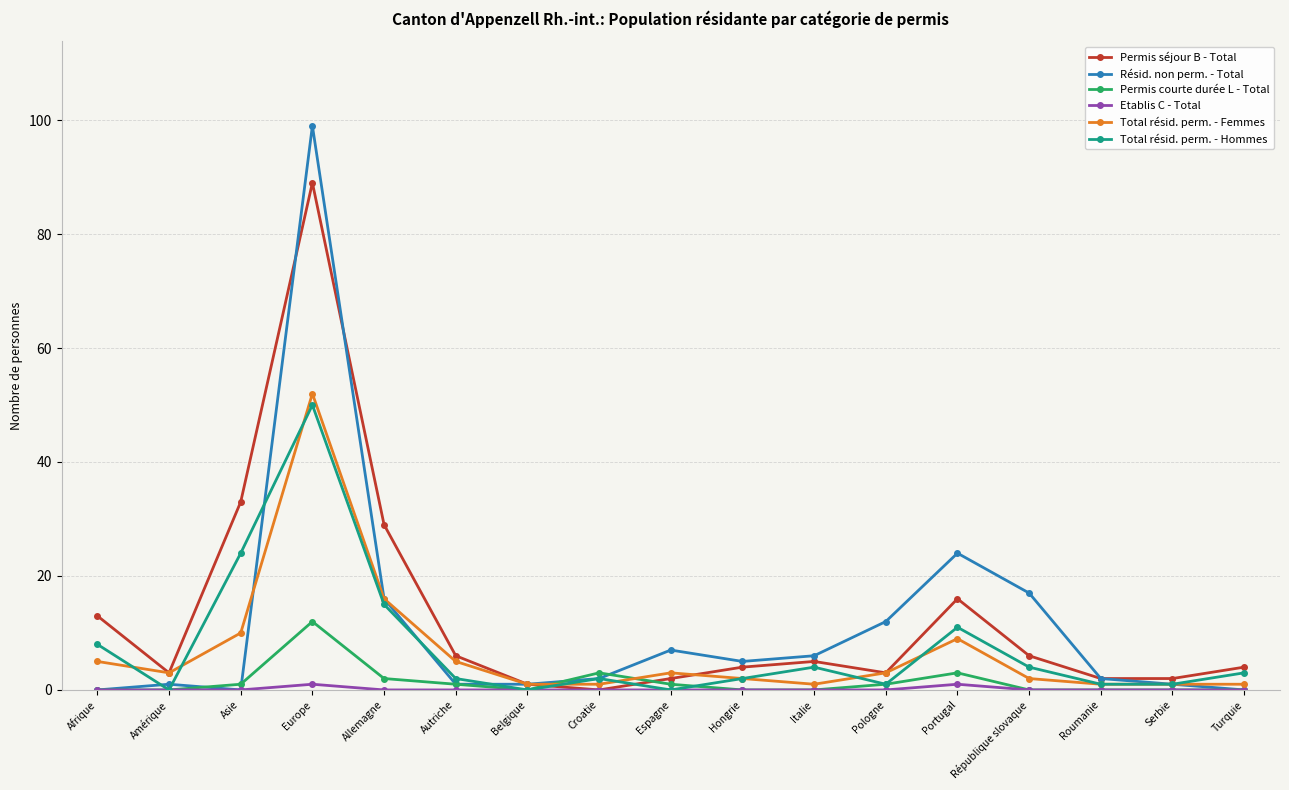

How many categories are shown in the chart?

17